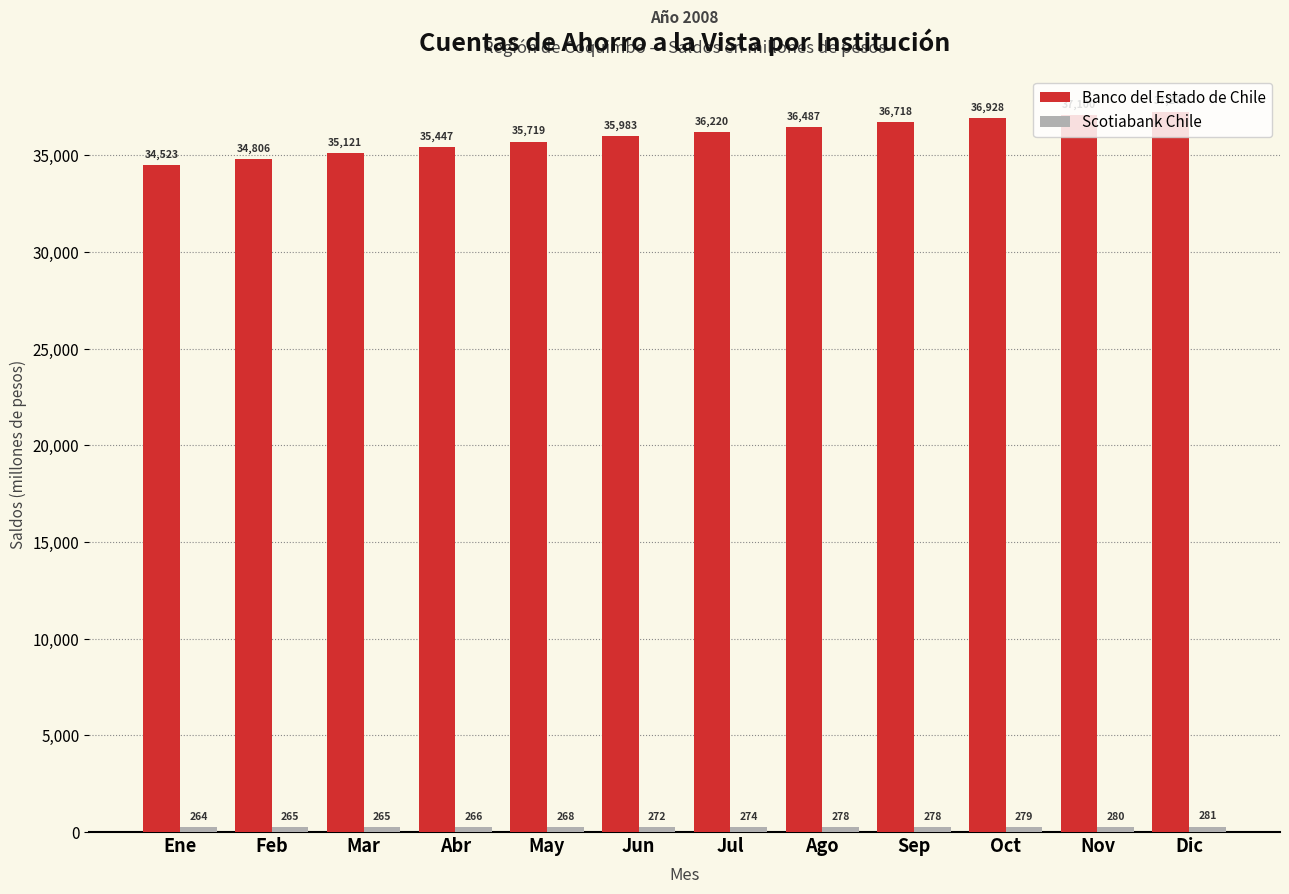

How many bars are there in each group?

2